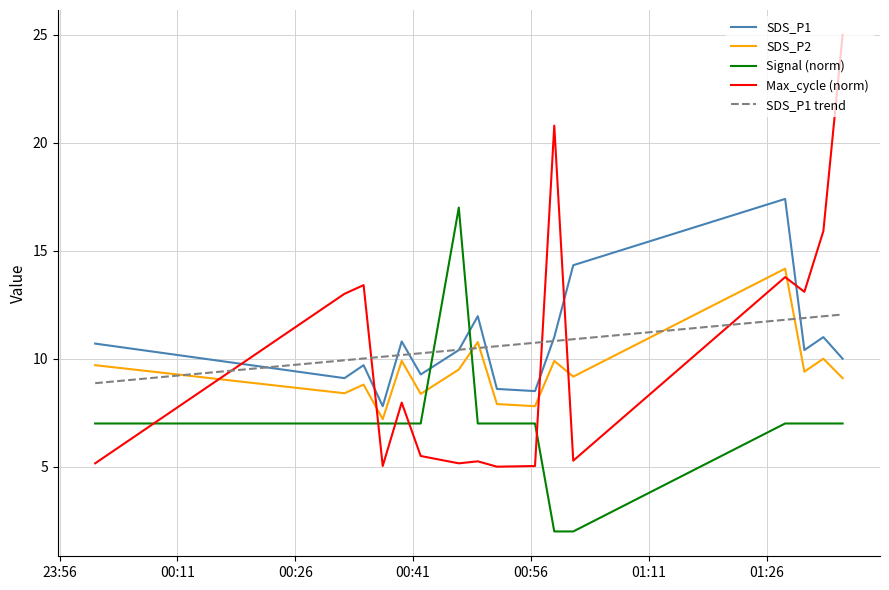

How many times do SDS_P1 and Signal (norm) cross each other?

2